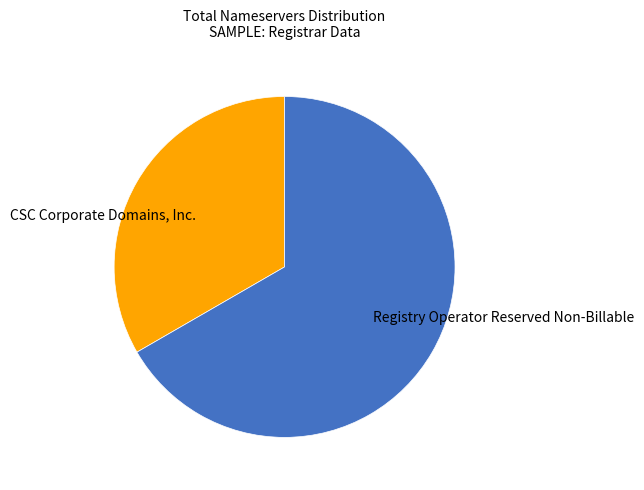

How many segments does this pie chart have?

2